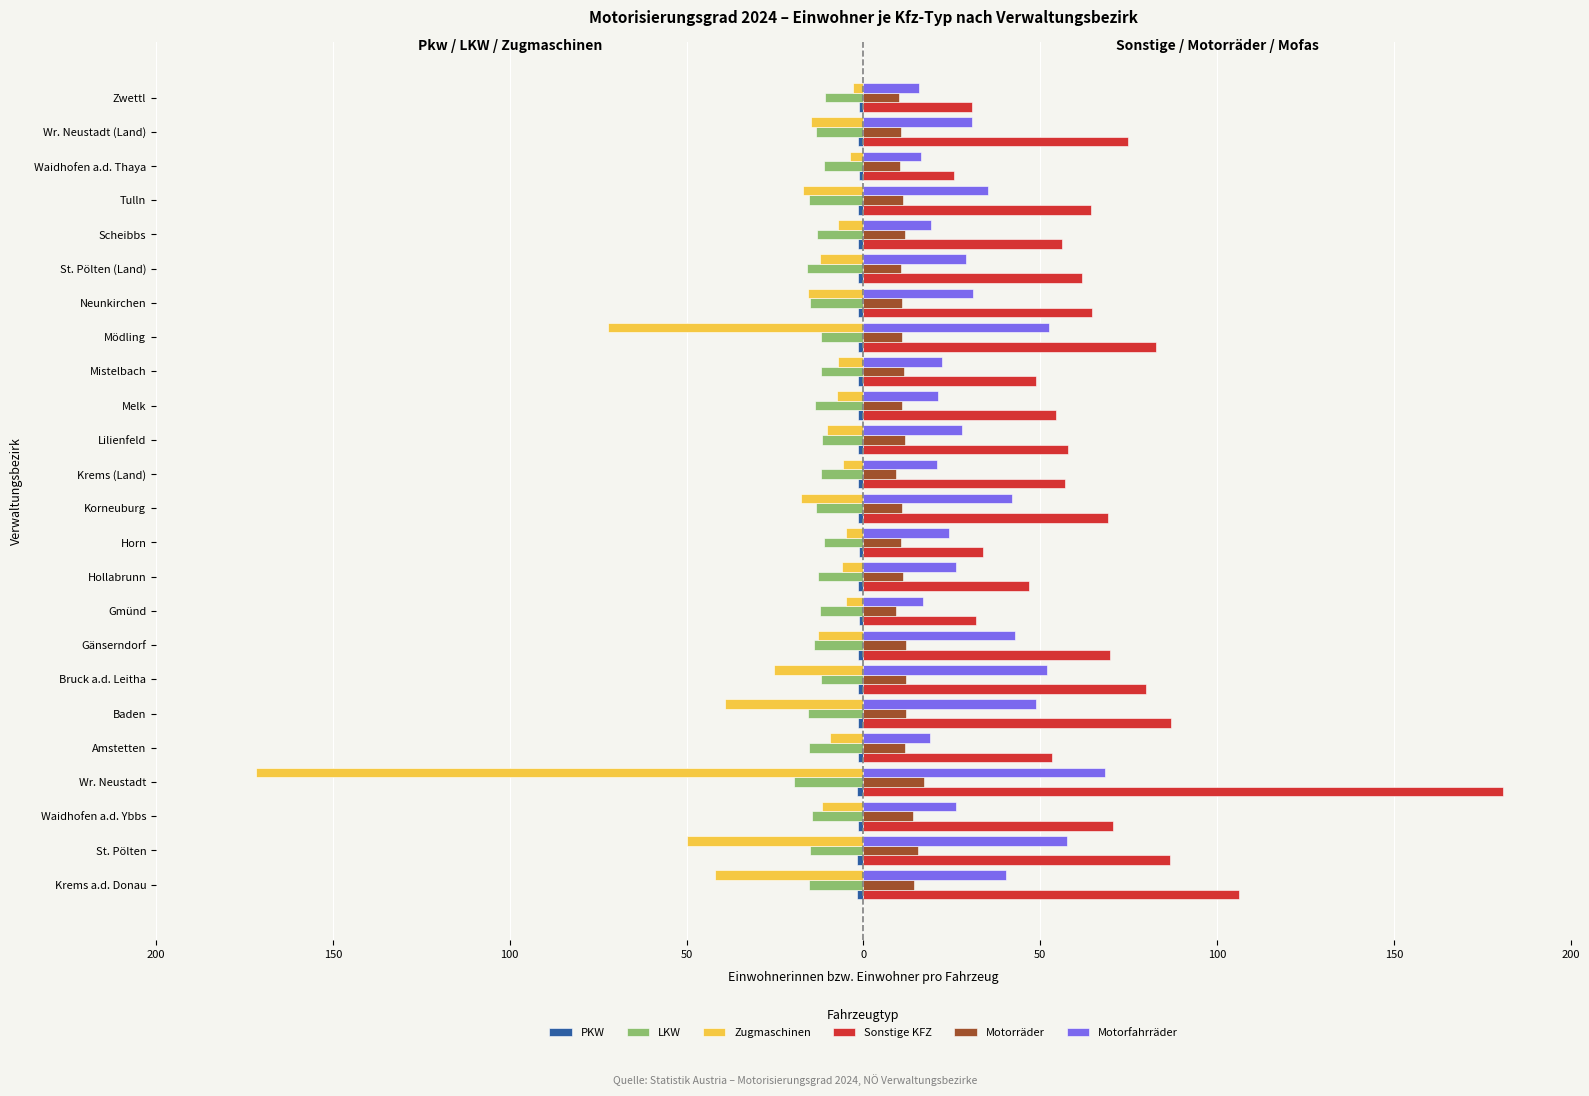

How many distinct data groups are displayed?

6